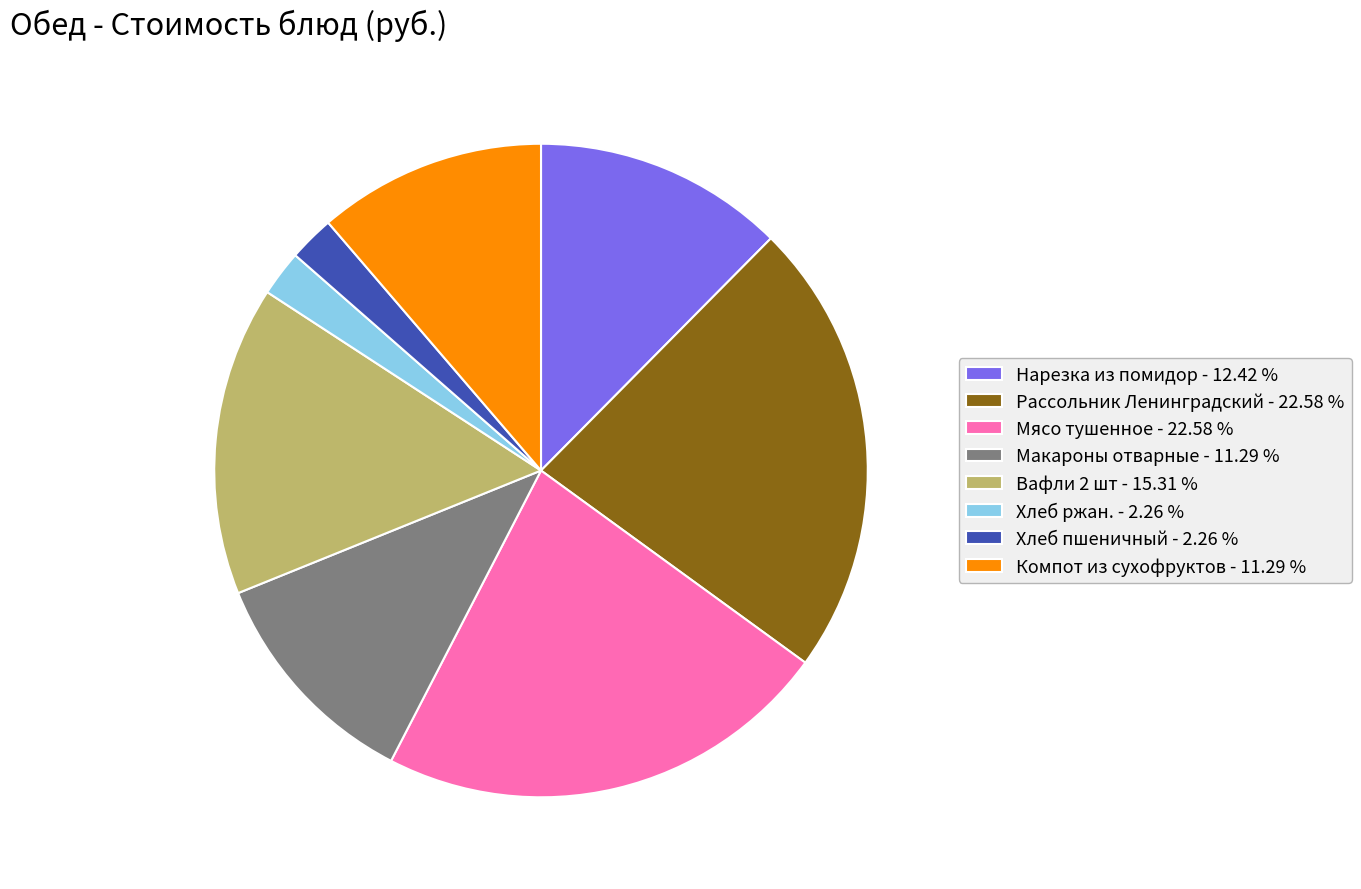

How many slices are in this pie chart?

8